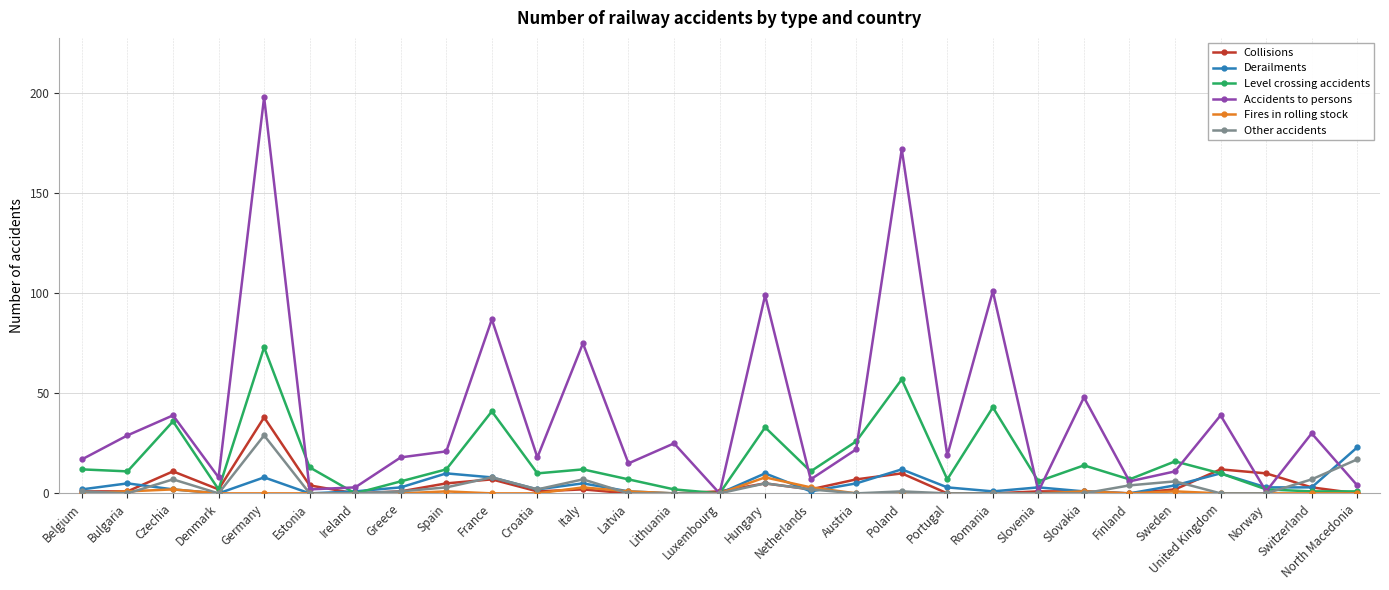

The Other accidents series shows 0 at United Kingdom. True or false?

True